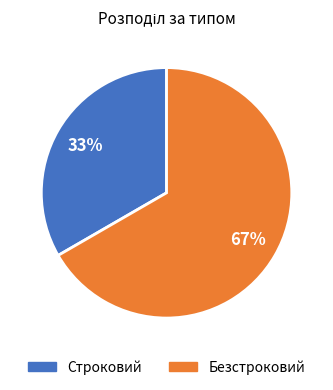

To the nearest percent, what is the combined percentage of Строковий and Безстроковий?

100%